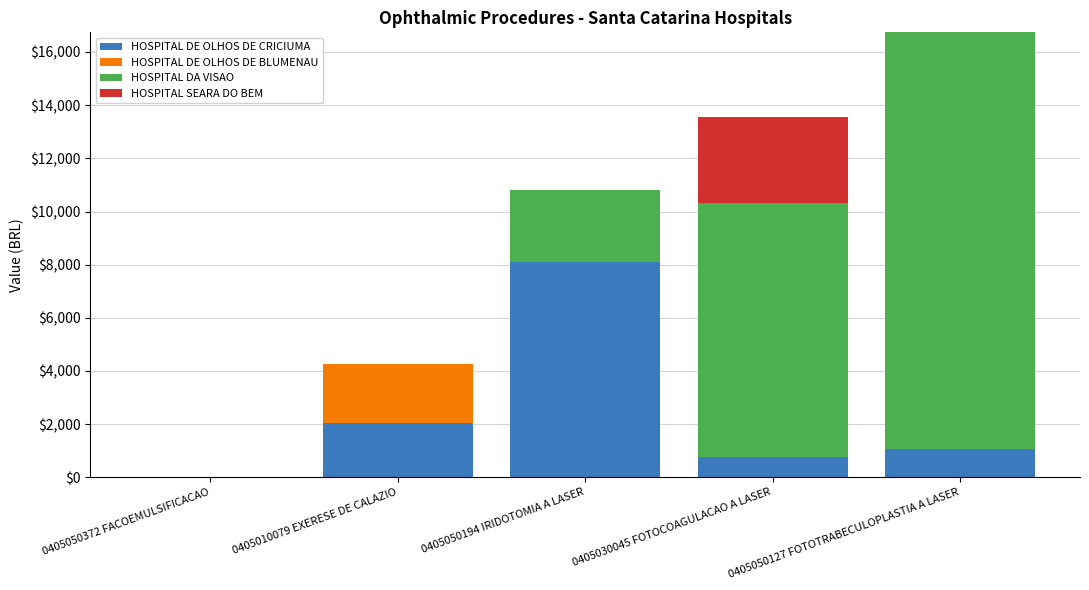

Is it true that HOSPITAL DE OLHOS DE CRICIUMA equals 1279.4 at 0405030045 FOTOCOAGULACAO A LASER?

False